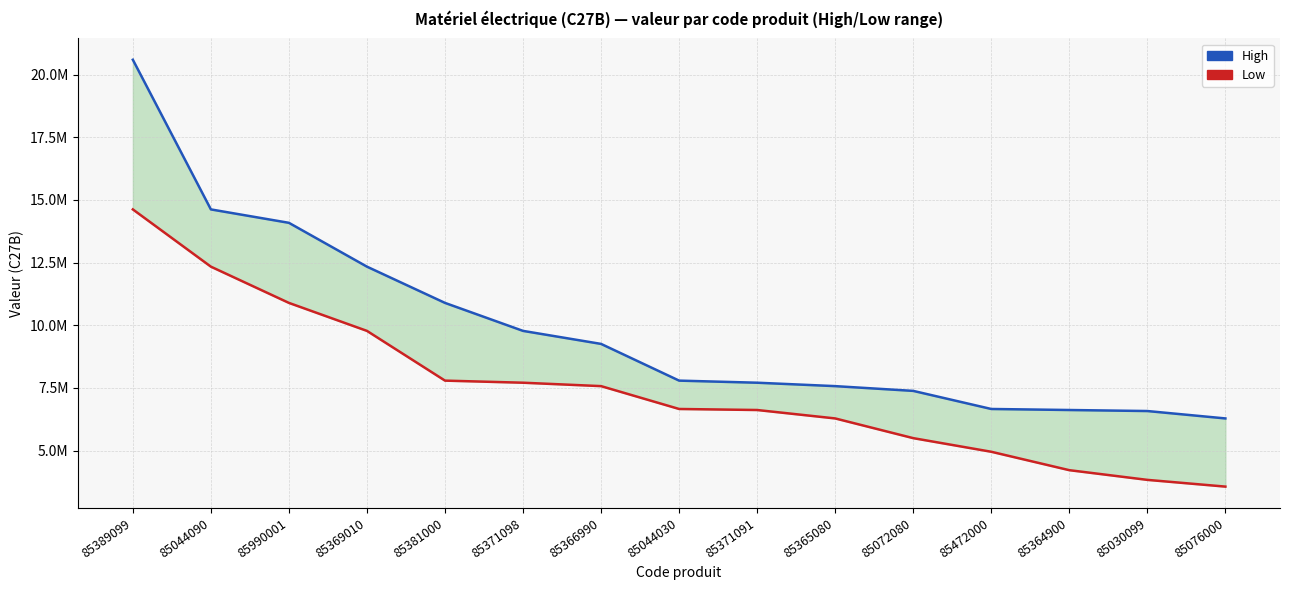

What is the label of the 2nd point from the right?

85030099